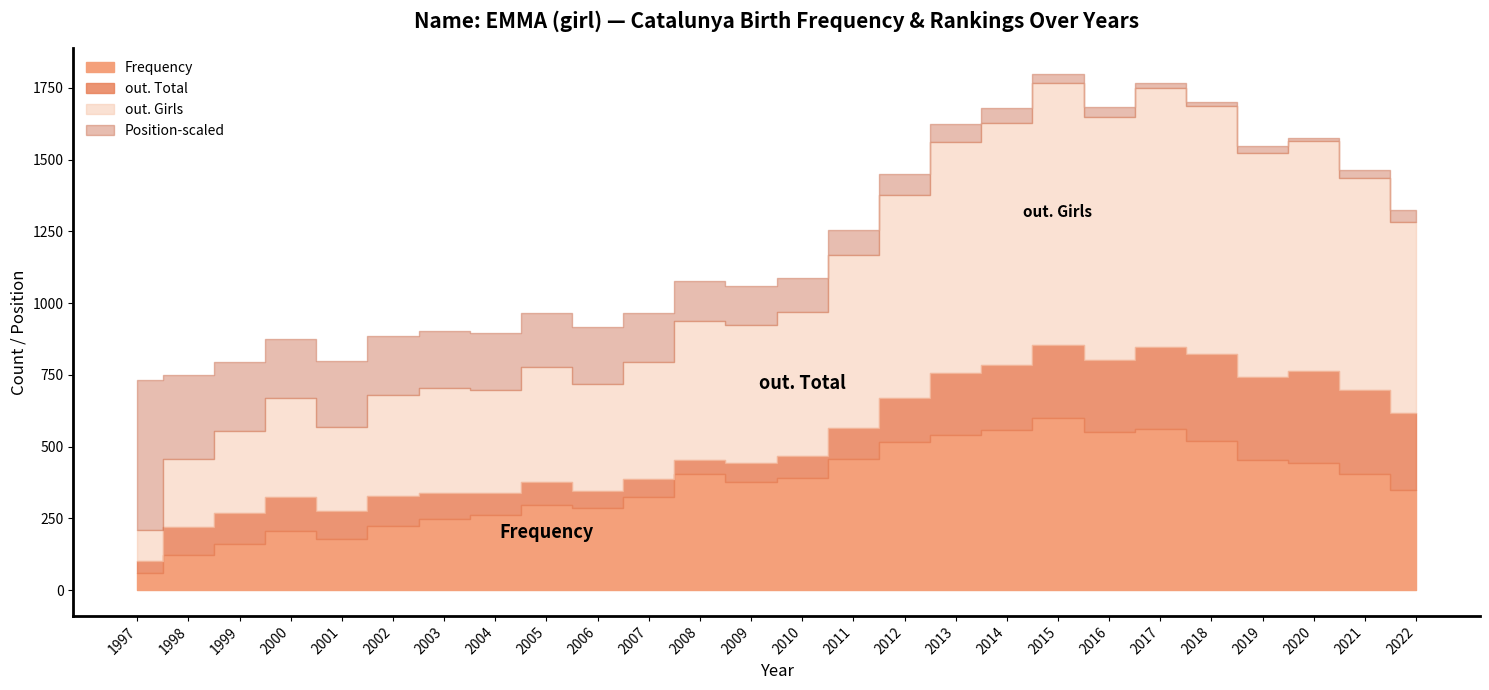

Which series has the largest range (max minus min)?

out. Girls